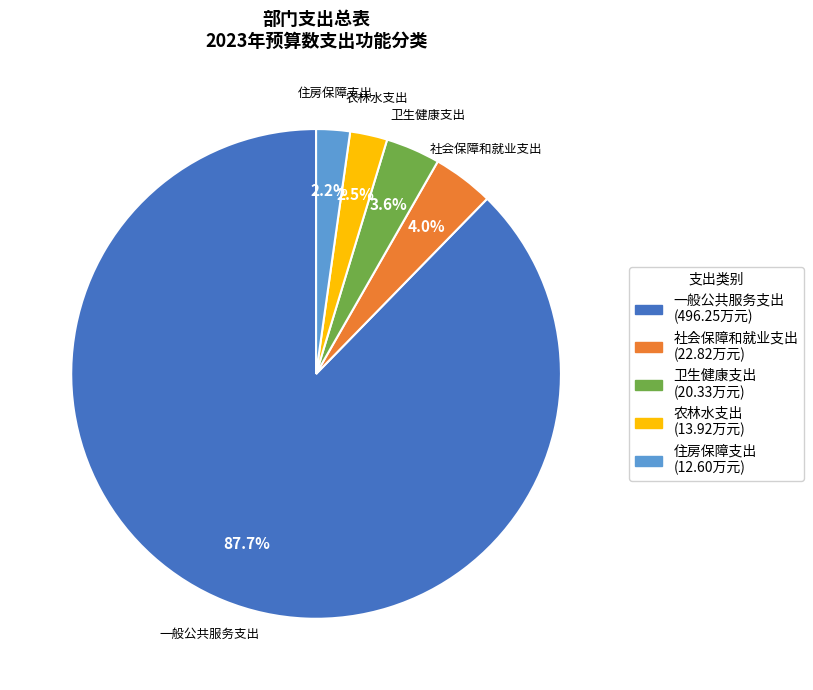

Combined, what portion of the pie is 一般公共服务支出 and 社会保障和就业支出?

91.7%